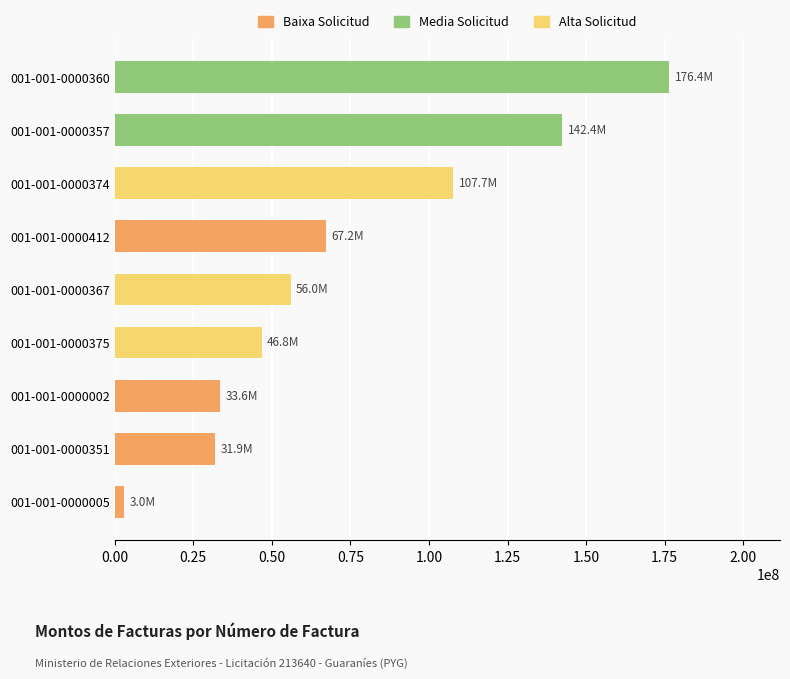

Between 001-001-0000367 and 001-001-0000412, which is larger?

001-001-0000412